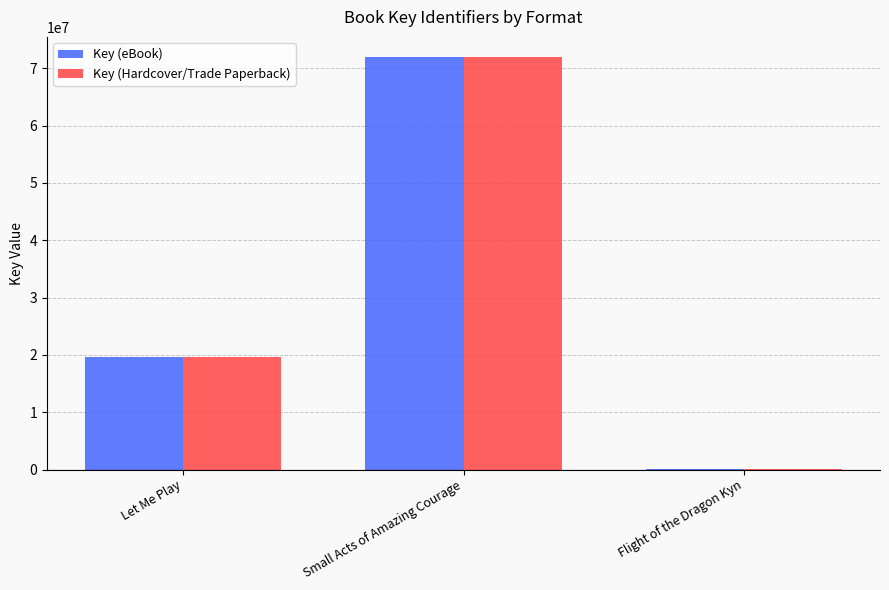

What is the sum of all Key (Hardcover/Trade Paperback) values?

91509930